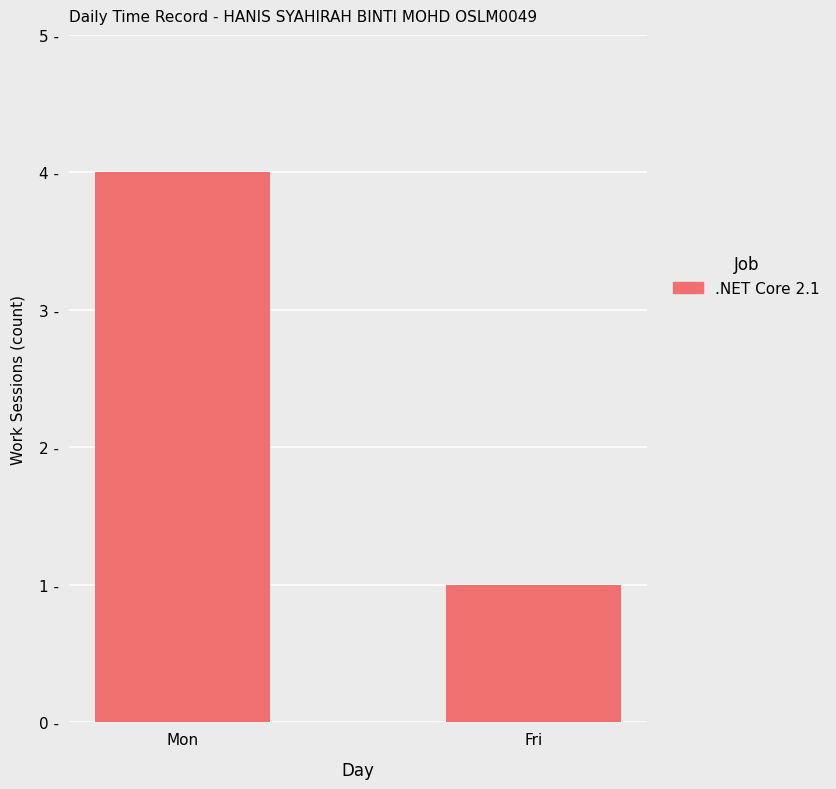

Reading left to right, what are all the values shown in this chart?

4	1